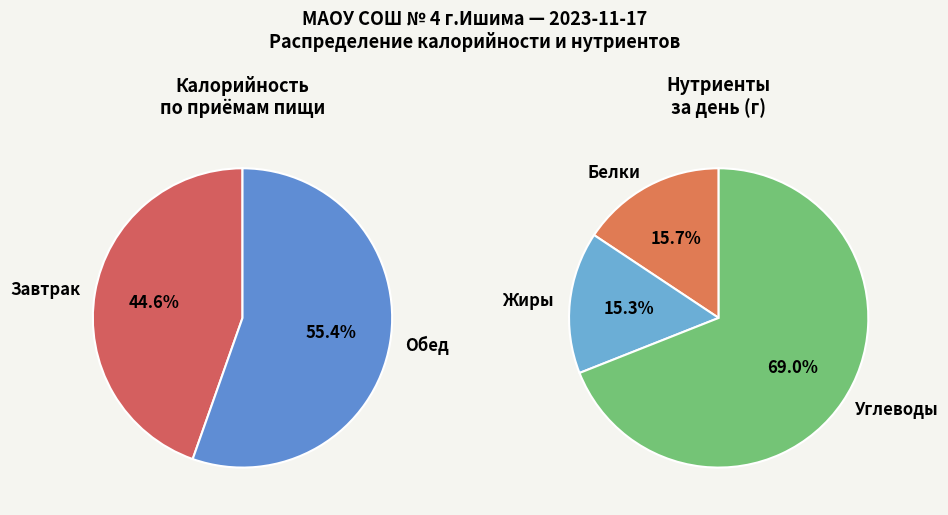

True or false: Завтрак accounts for 45% of the total.

True